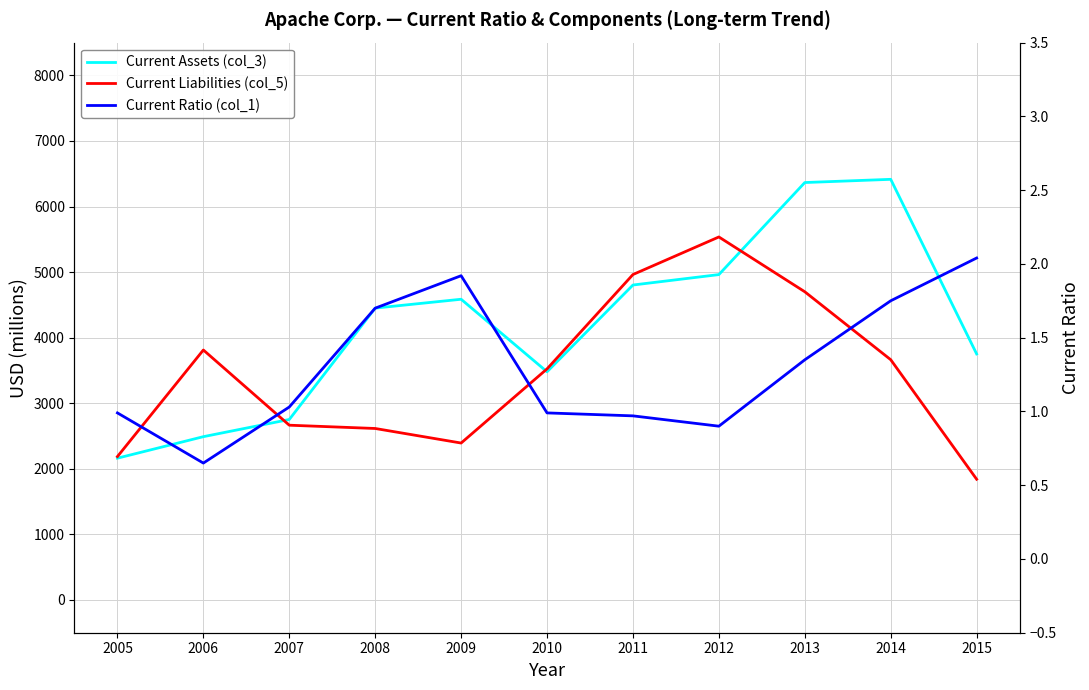

What are all the series names shown in the legend?

Current Assets (col_3), Current Liabilities (col_5), Current Ratio (col_1)